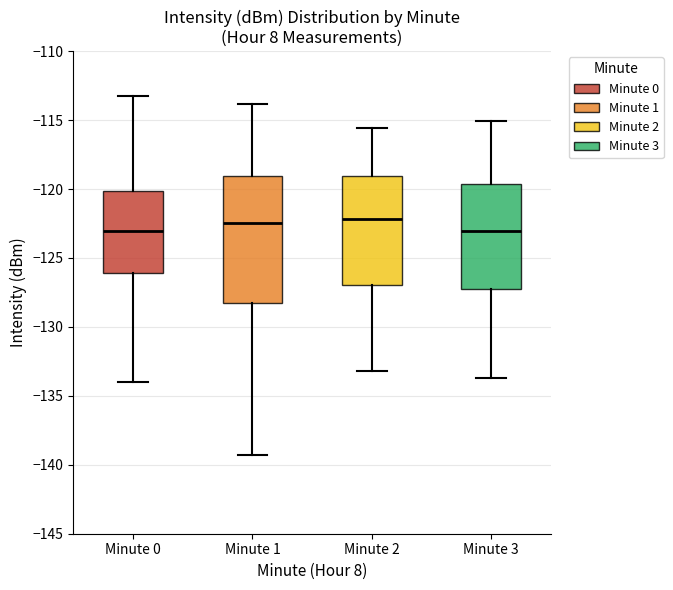

Reading left to right, transcribe this box plot: for each box, give where its median line is, the range the box spans, and where its two whiskers end, as read against the y-axis. The values are not printed on the chart, so give them approximately, as read against the axis.

Minute 0: median -123.0, box -126.0 to -120.0, whiskers -134.0 to -113.5
Minute 1: median -122.5, box -128.5 to -119.0, whiskers -139.5 to -114.0
Minute 2: median -122.0, box -127.0 to -119.0, whiskers -133.0 to -115.5
Minute 3: median -123.0, box -127.0 to -119.5, whiskers -133.5 to -115.0